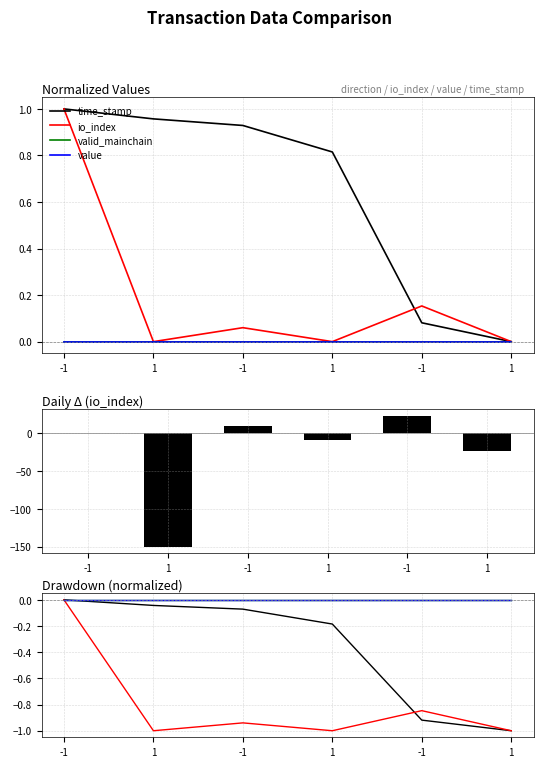

The value of time_stamp at -1 is -0.9. True or false?

True